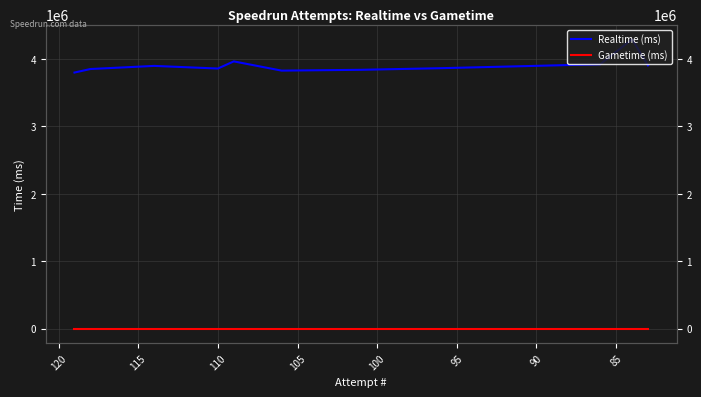

Which series has the widest spread of values?

Realtime (ms)